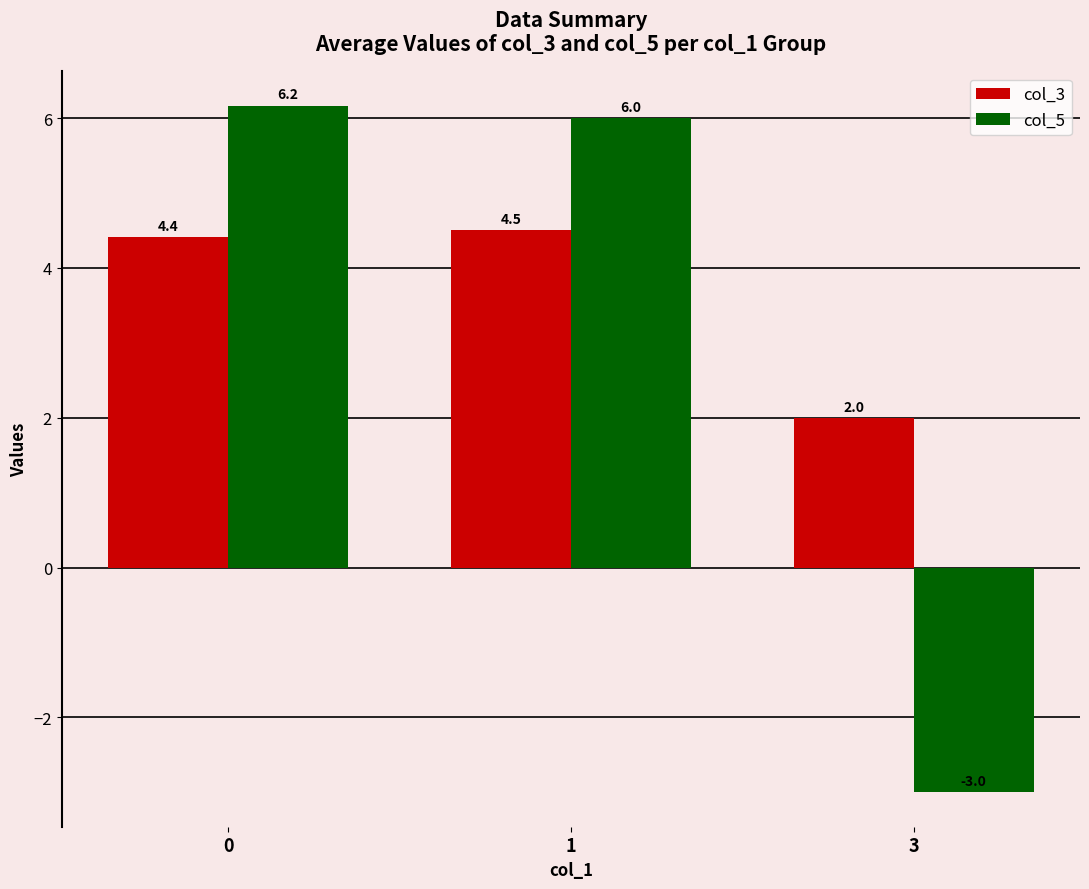

List the series in order of their peak value, lowest first.

col_3, col_5